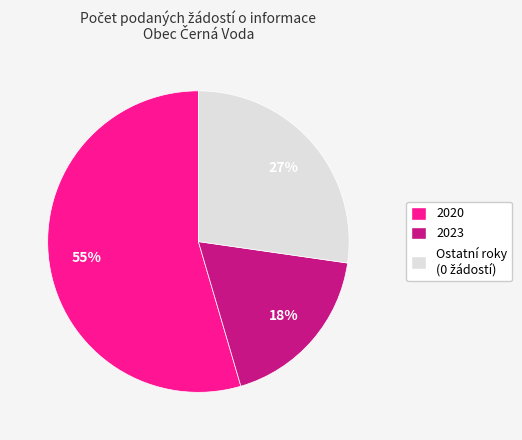

Does 2020 account for over 50% of the chart?

Yes